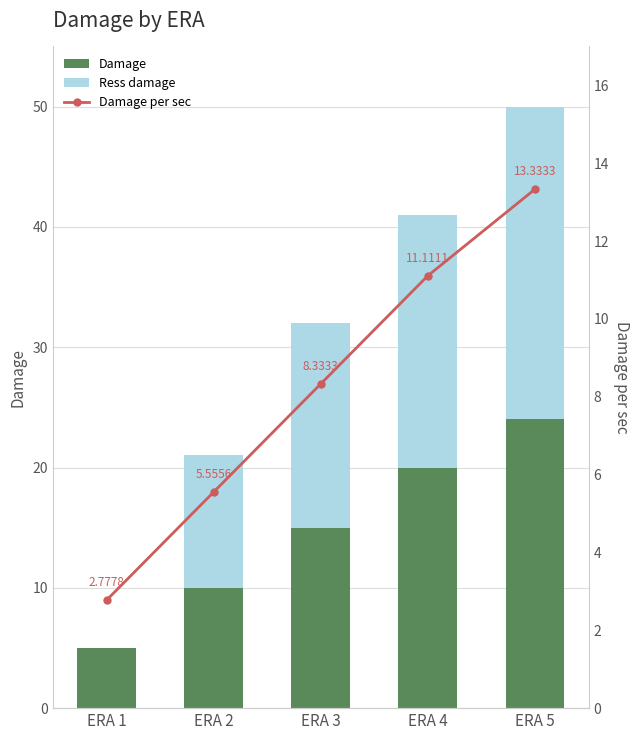

At which category does the chart reach its peak across all series?

ERA 5